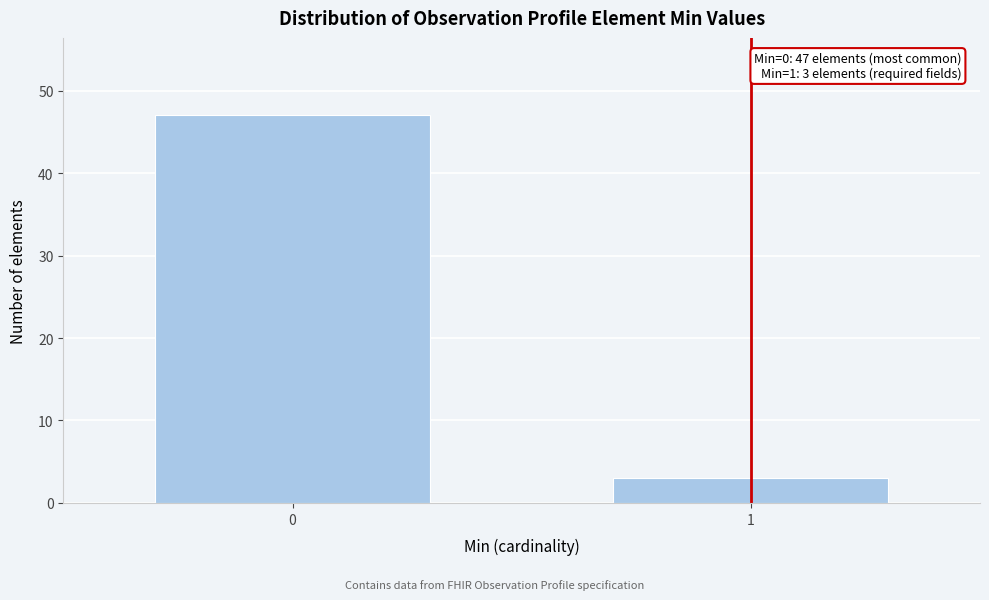

Reading left to right, transcribe all the data shown in this chart.

0=47	1=3